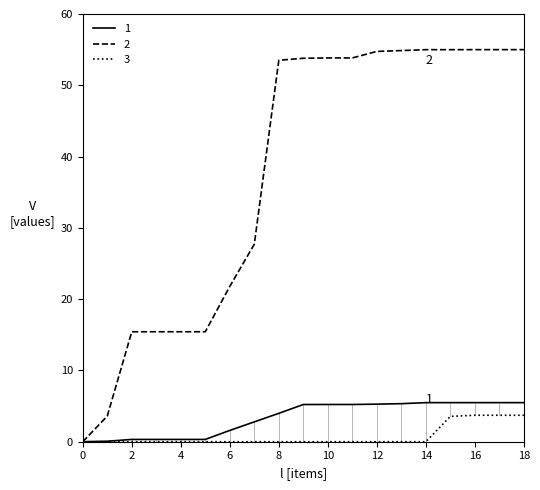

What is the maximum value shown in the chart?

55.0